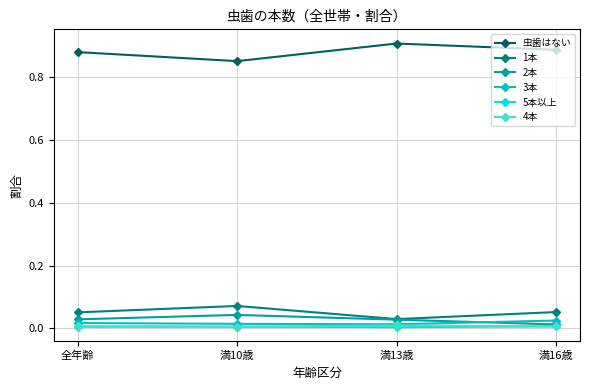

True or false: 虫歯はない has a value of 0.9 at 満10歳.

True